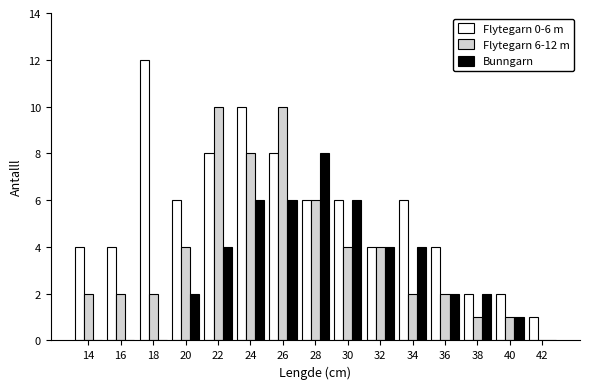

What is the greatest value displayed?

12